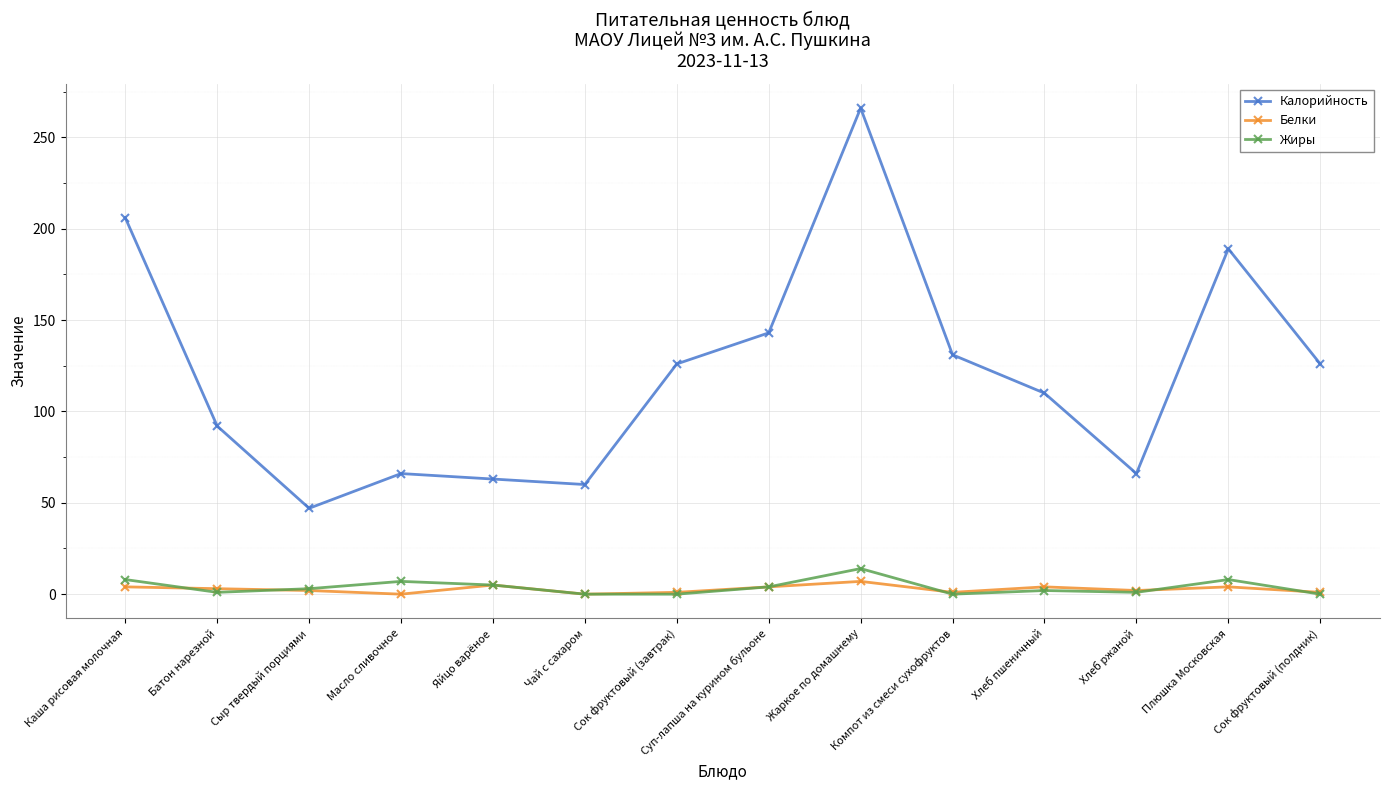

How many series are shown in this chart?

3